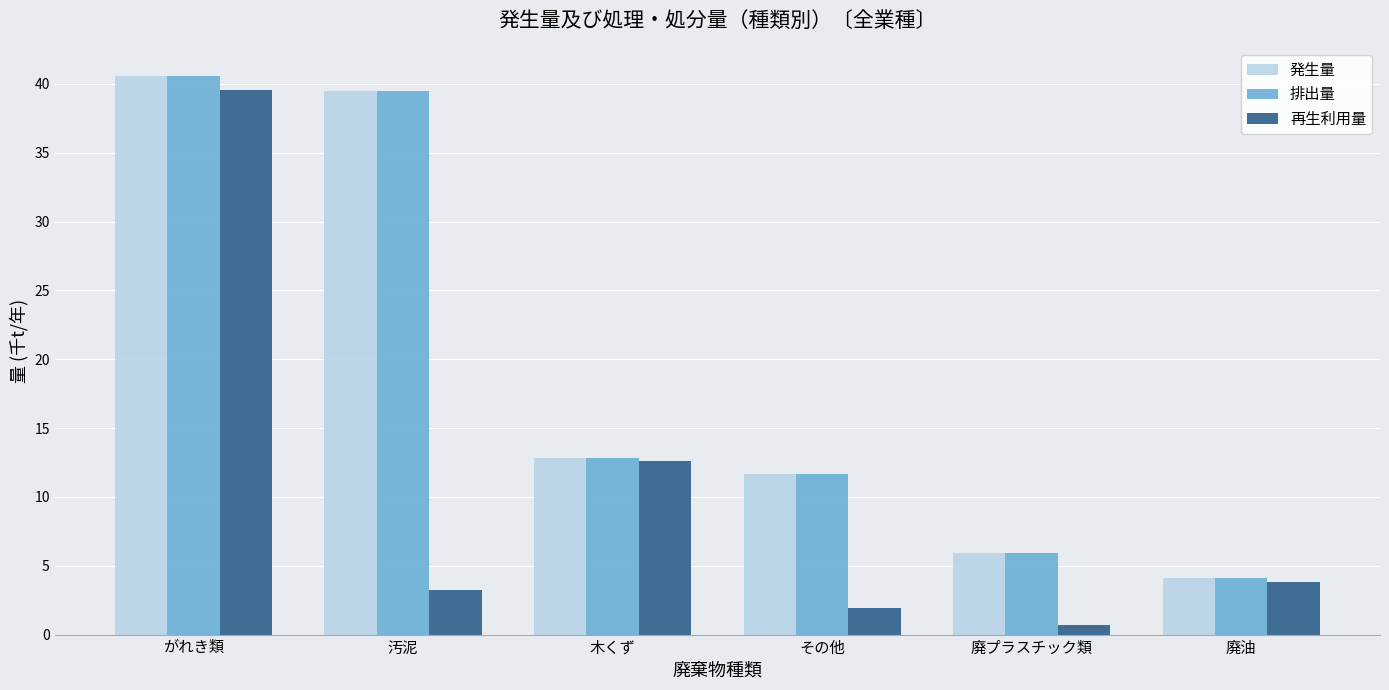

The 発生量 series shows 3.4 at 木くず. True or false?

False